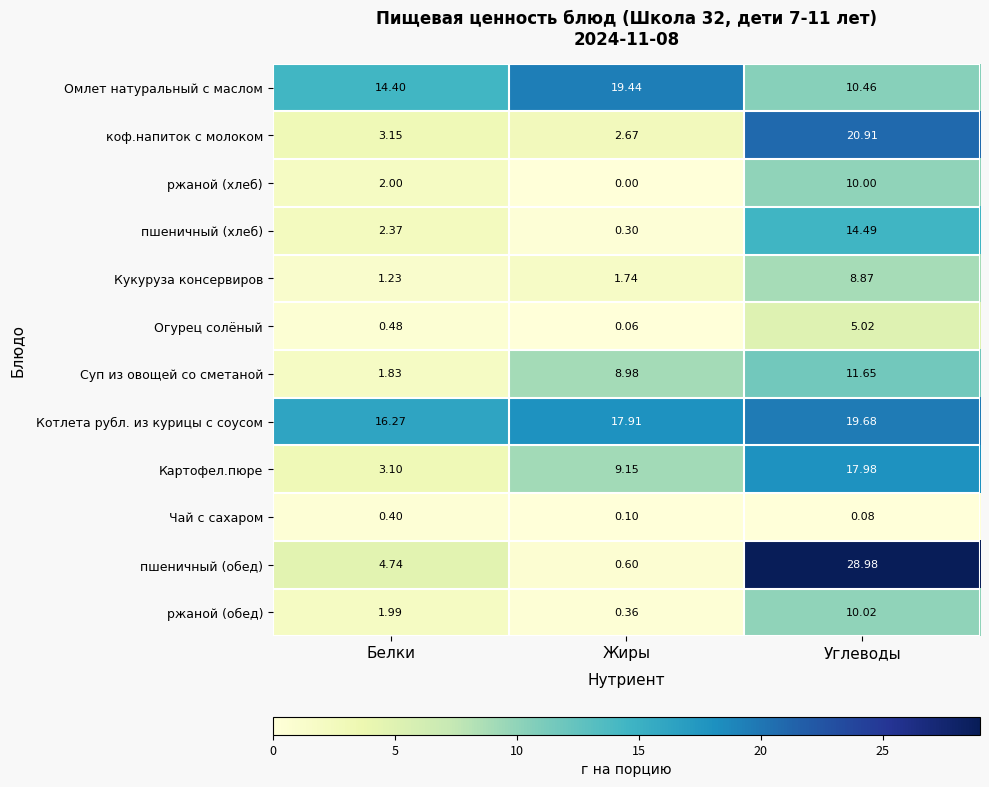

Which series changed the most between Белки and Жиры?

Суп из овощей со сметаной